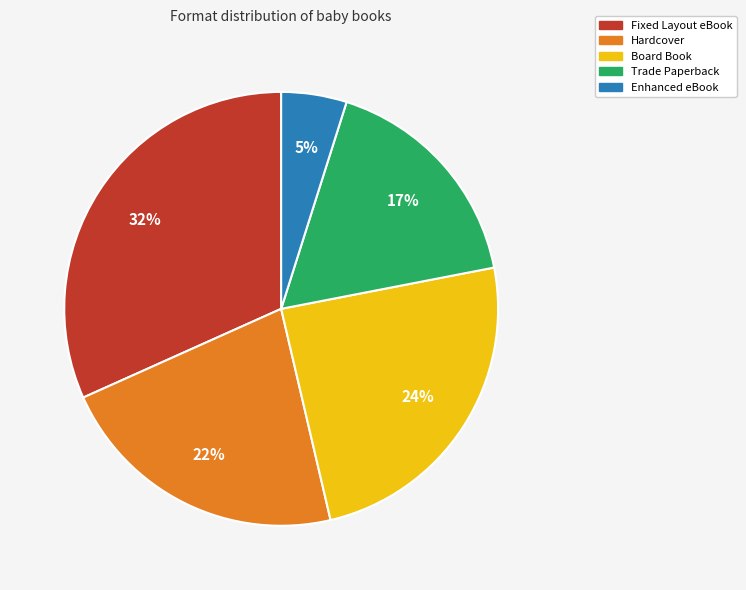

True or false: Trade Paperback accounts for 31% of the total.

False